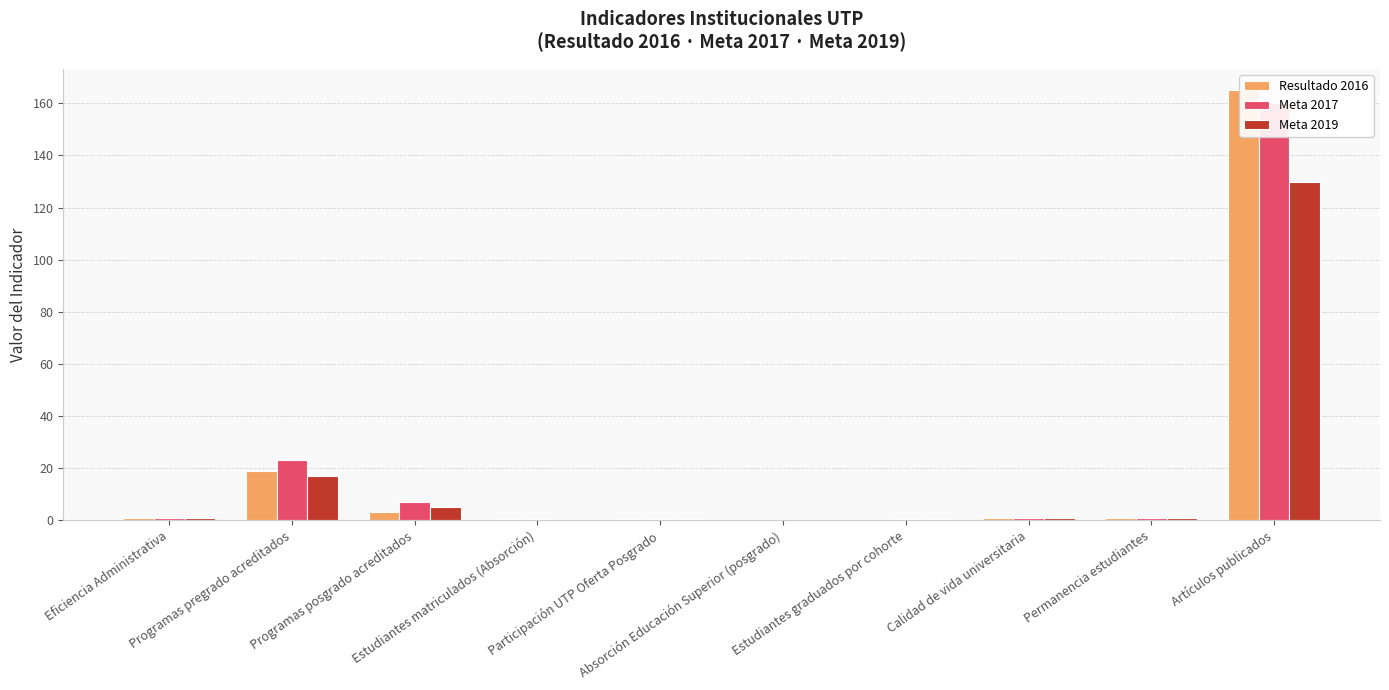

What value does the Meta 2017 series have at Programas posgrado acreditados?

7.0